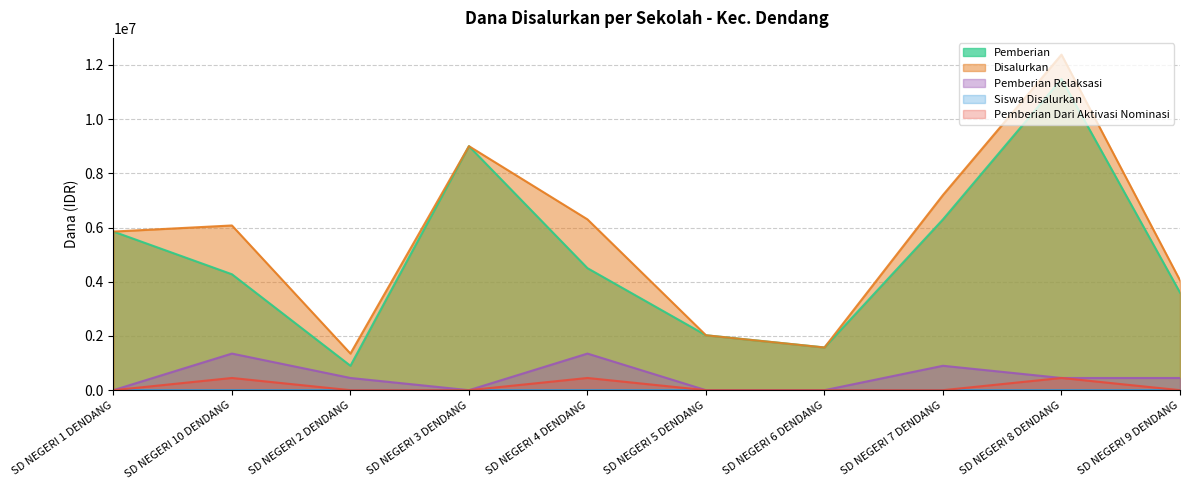

Does the chart display data point markers on the line(s)?

No